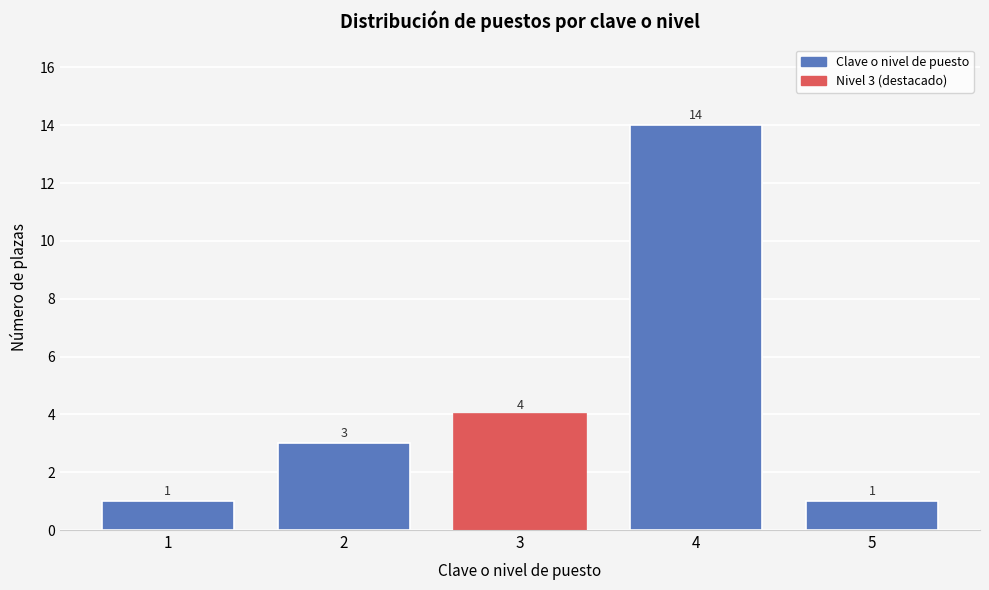

Reading left to right, list all the values displayed in this chart.

1	3	4	14	1